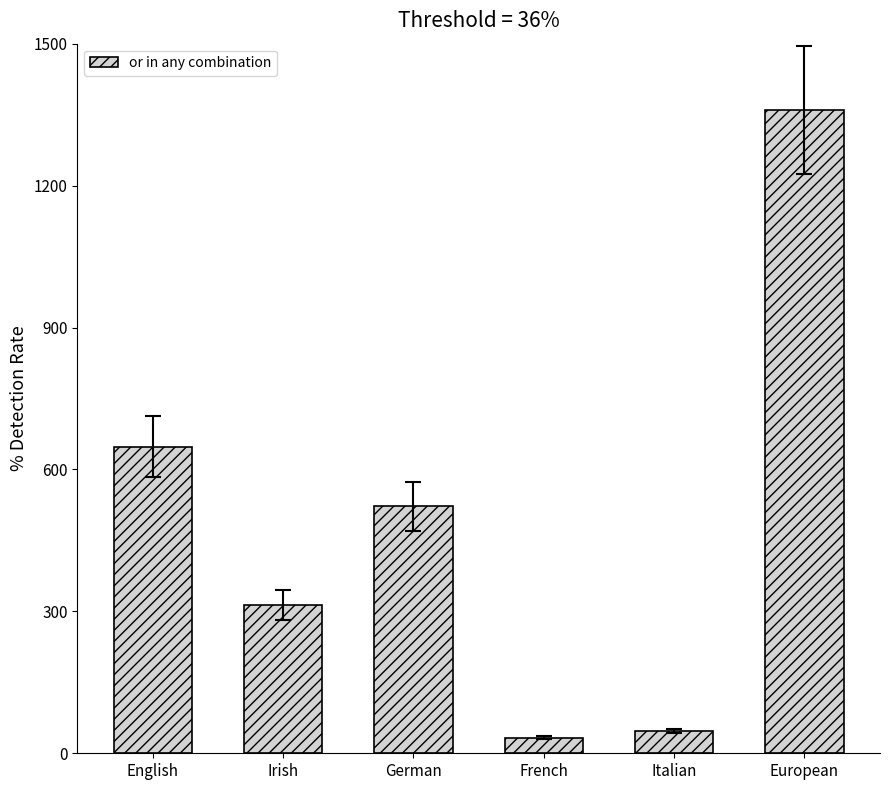

Rank the categories by value from highest to lowest.

European, English, German, Irish, Italian, French